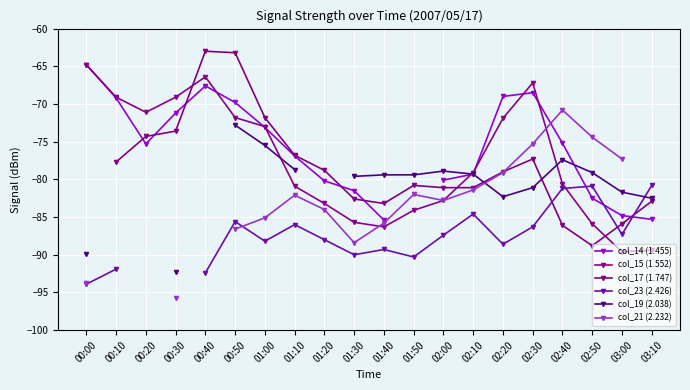

What position from the left is 01:30?

10